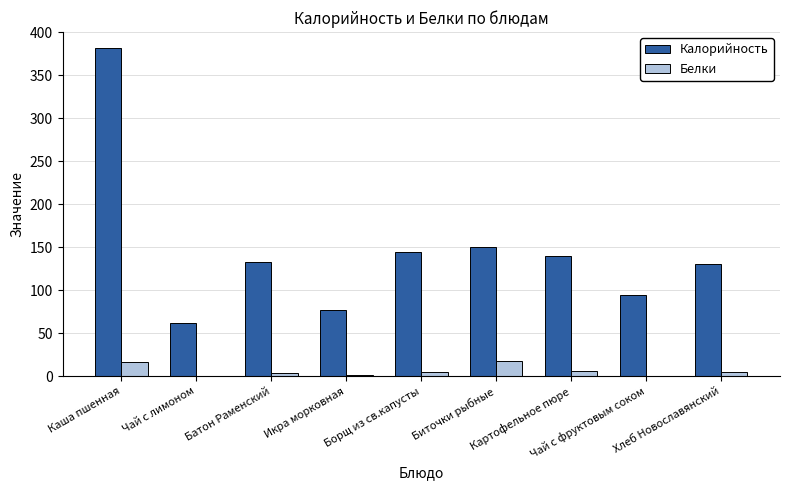

Which series changed the most between Каша пшенная and Чай с фруктовым соком?

Калорийность